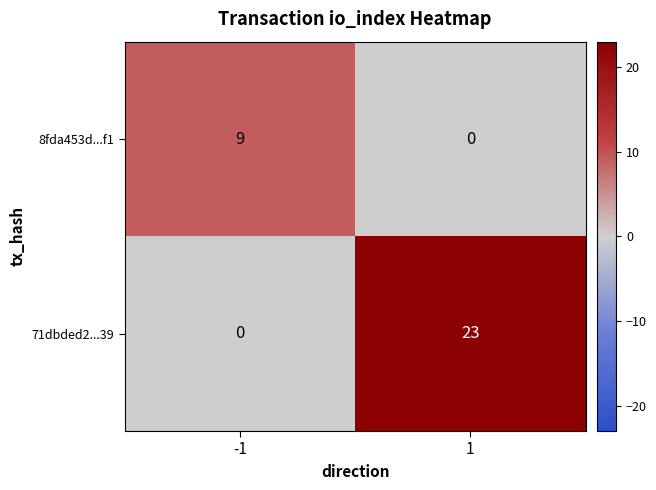

Reading left to right, extract all data points from this chart.

8fda453d...f1: 9	0
71dbded2...39: 0	23